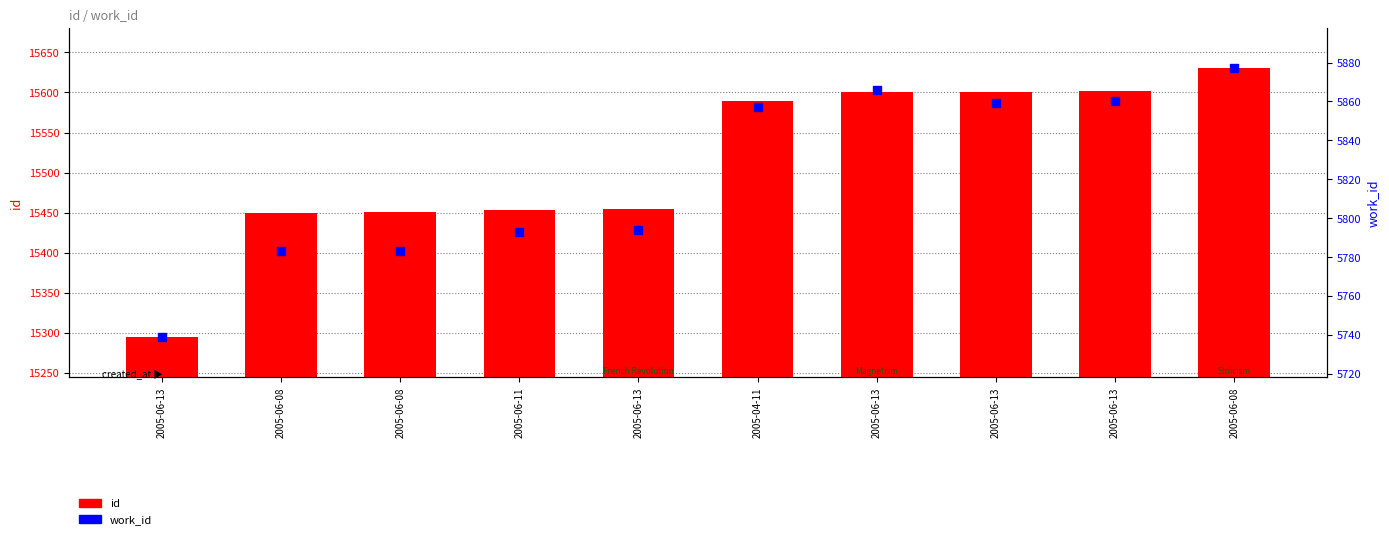

What is the total value across all series at 2005-04-11?

21446